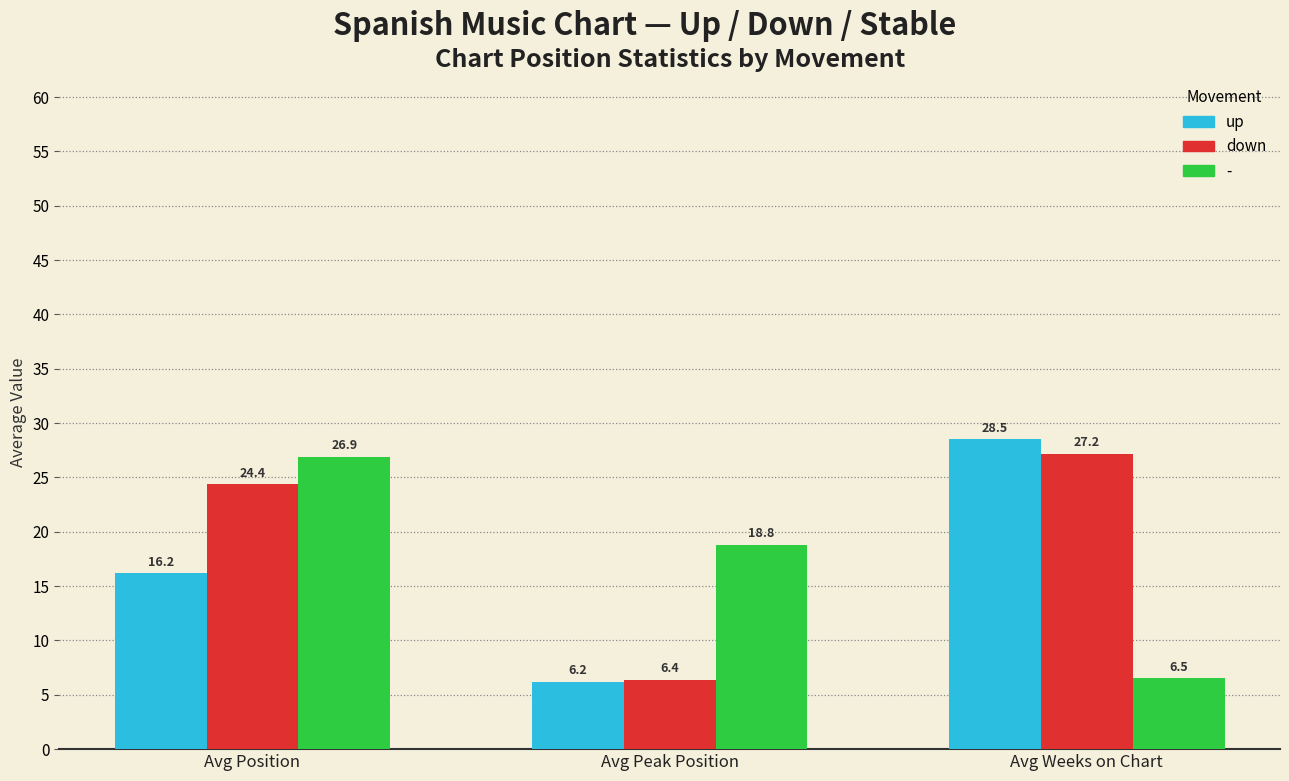

Reading left to right, extract all data points from this chart.

up: Avg Position=16.2	Avg Peak Position=6.2	Avg Weeks on Chart=28.5
down: Avg Position=24.4	Avg Peak Position=6.4	Avg Weeks on Chart=27.2
-: Avg Position=26.9	Avg Peak Position=18.8	Avg Weeks on Chart=6.5